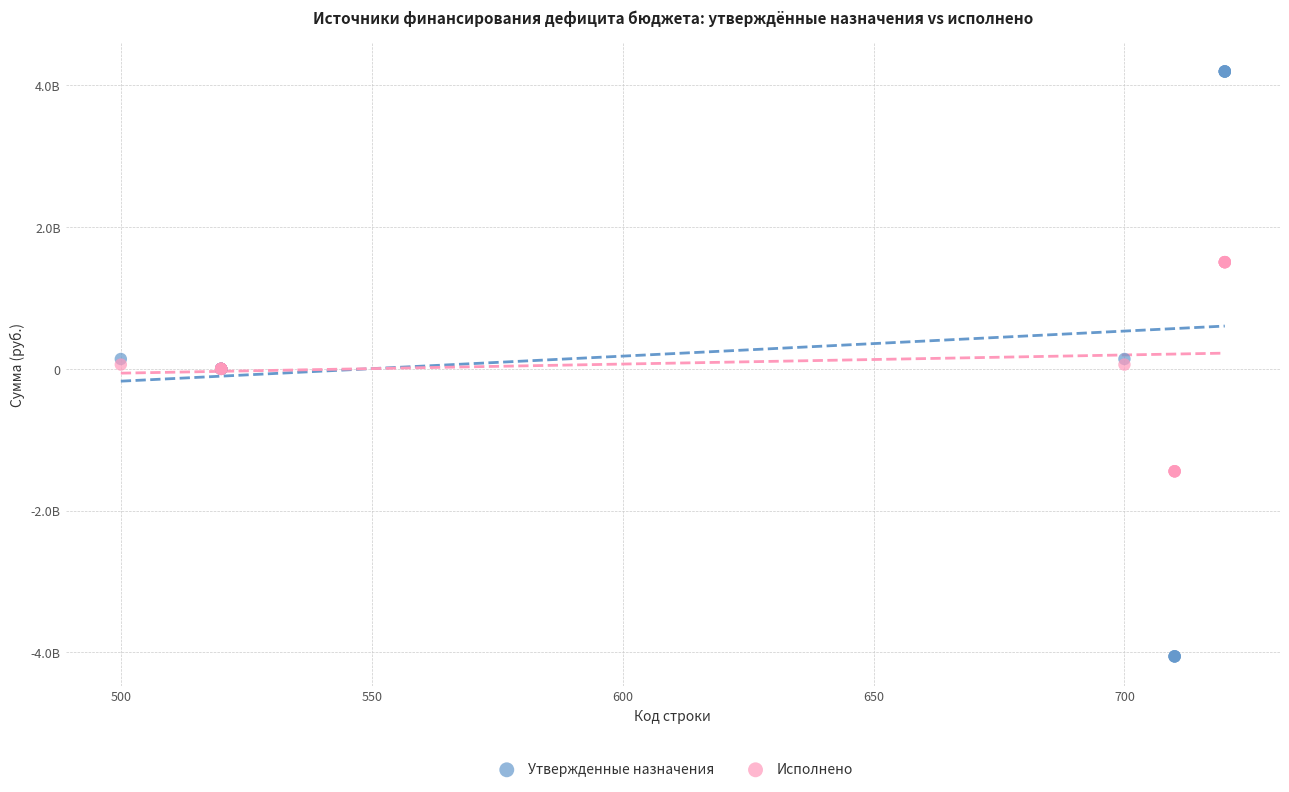

Which series contains the lowest Y value?

Утвержденные назначения